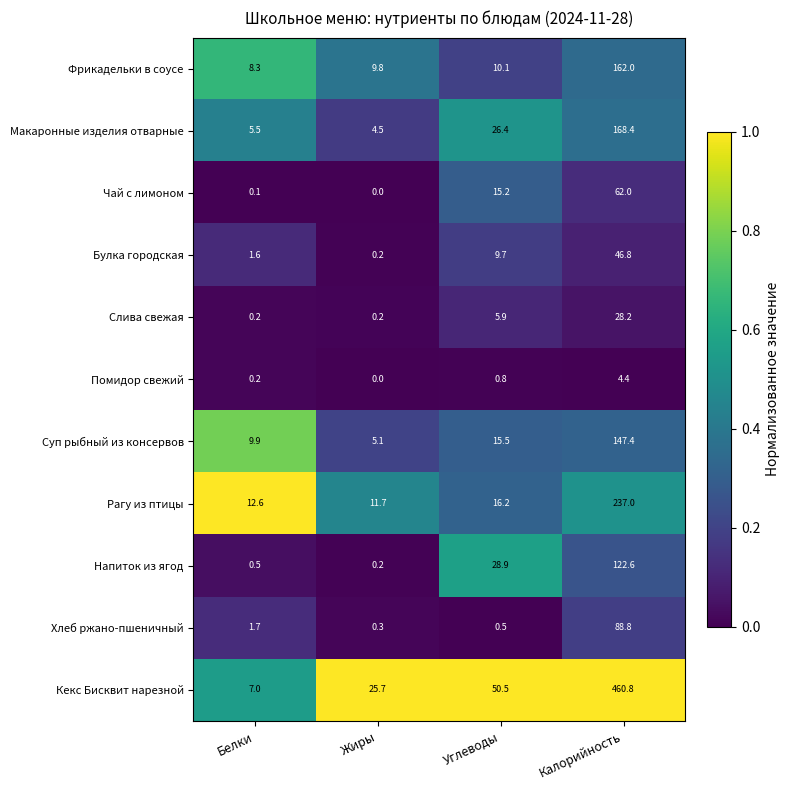

List the labels in order of Суп рыбный из консервов value, largest first.

Калорийность, Углеводы, Белки, Жиры